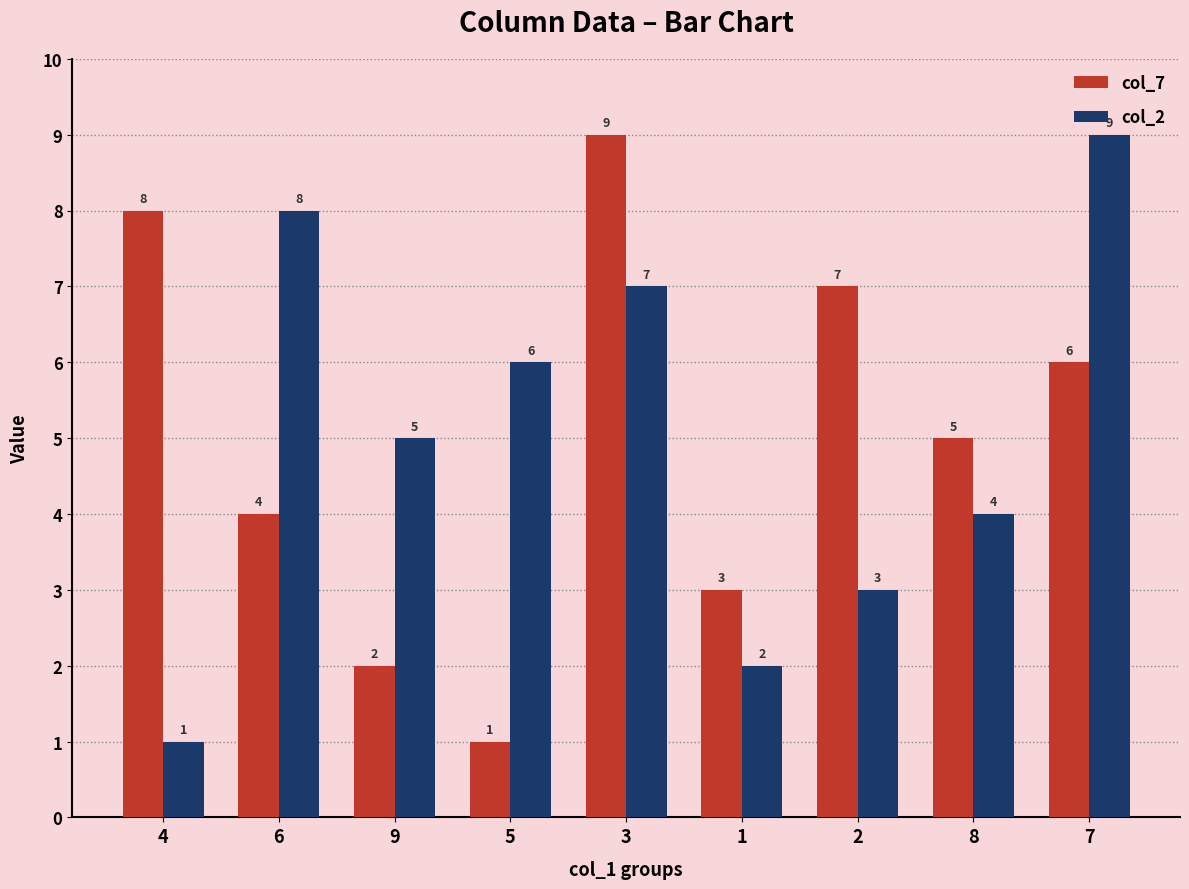

What is the maximum value for col_7?

9